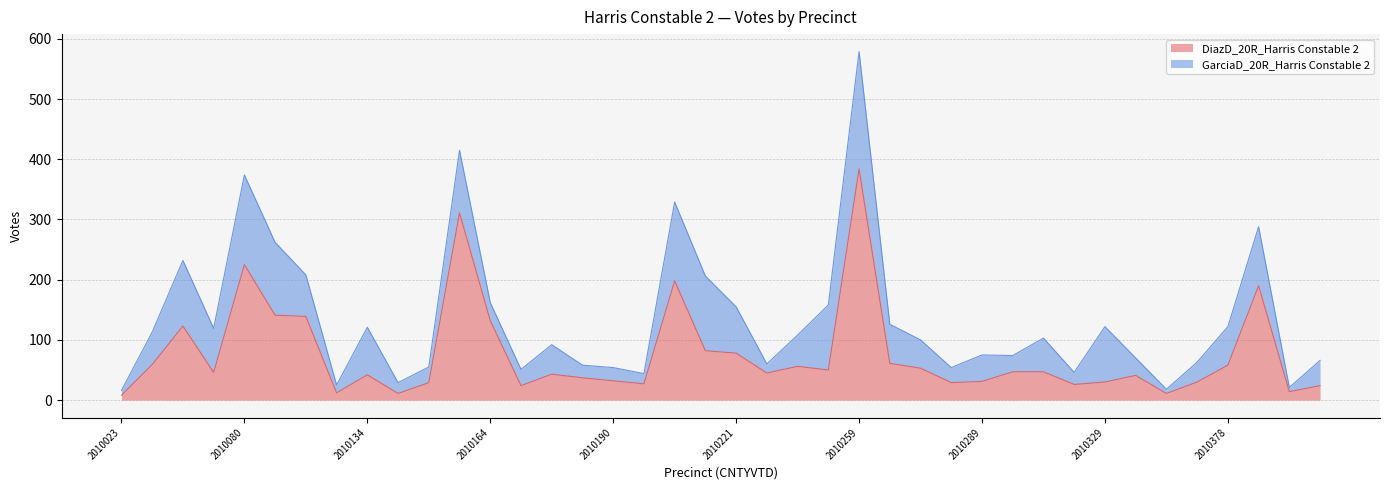

At which category does the chart reach its peak across all series?

2010259